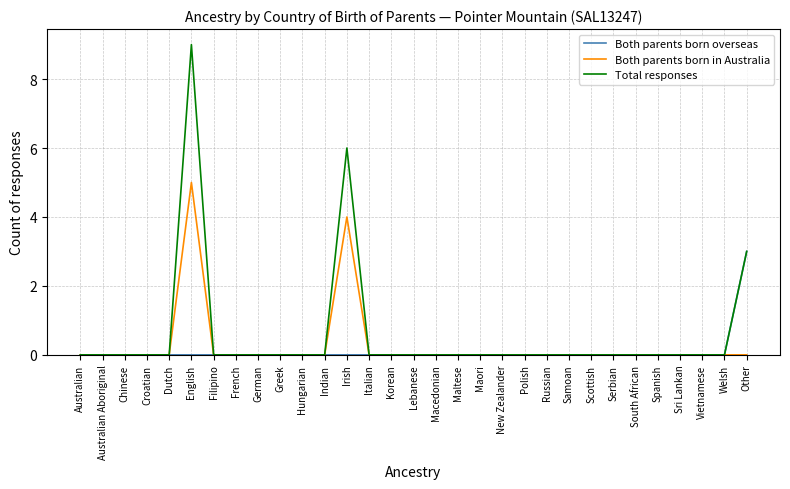

Which series has the widest spread of values?

Total responses